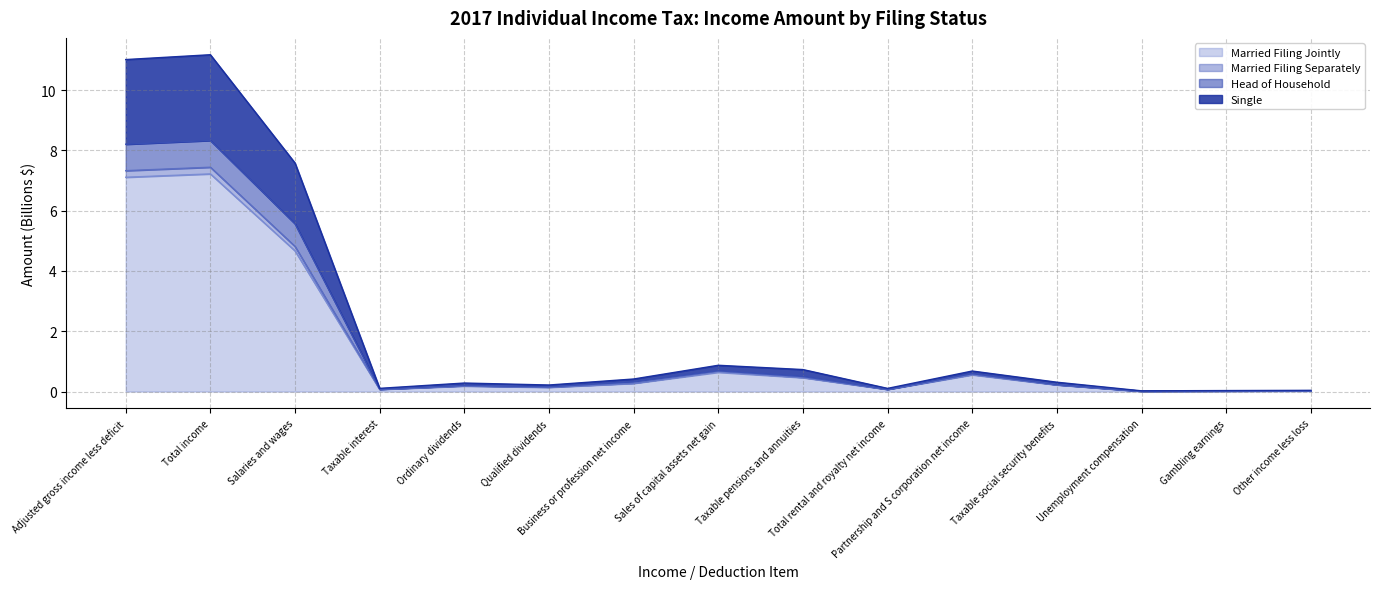

The value of Single at Adjusted gross income less deficit is 14.3. True or false?

False